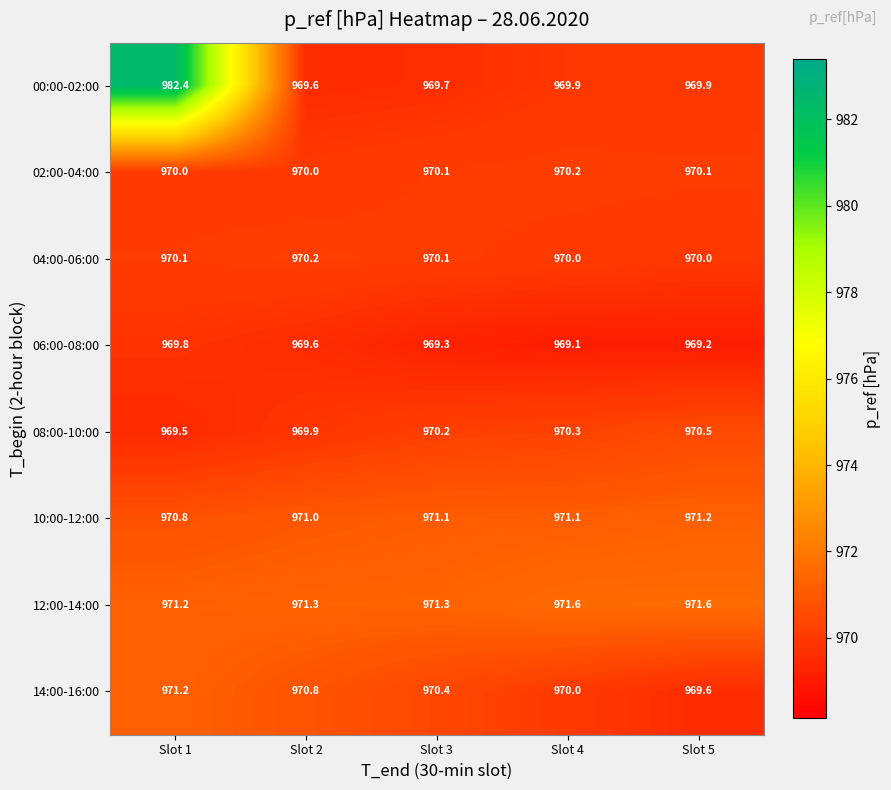

The value of 06:00-08:00 at Slot 3 is 351.0. True or false?

False